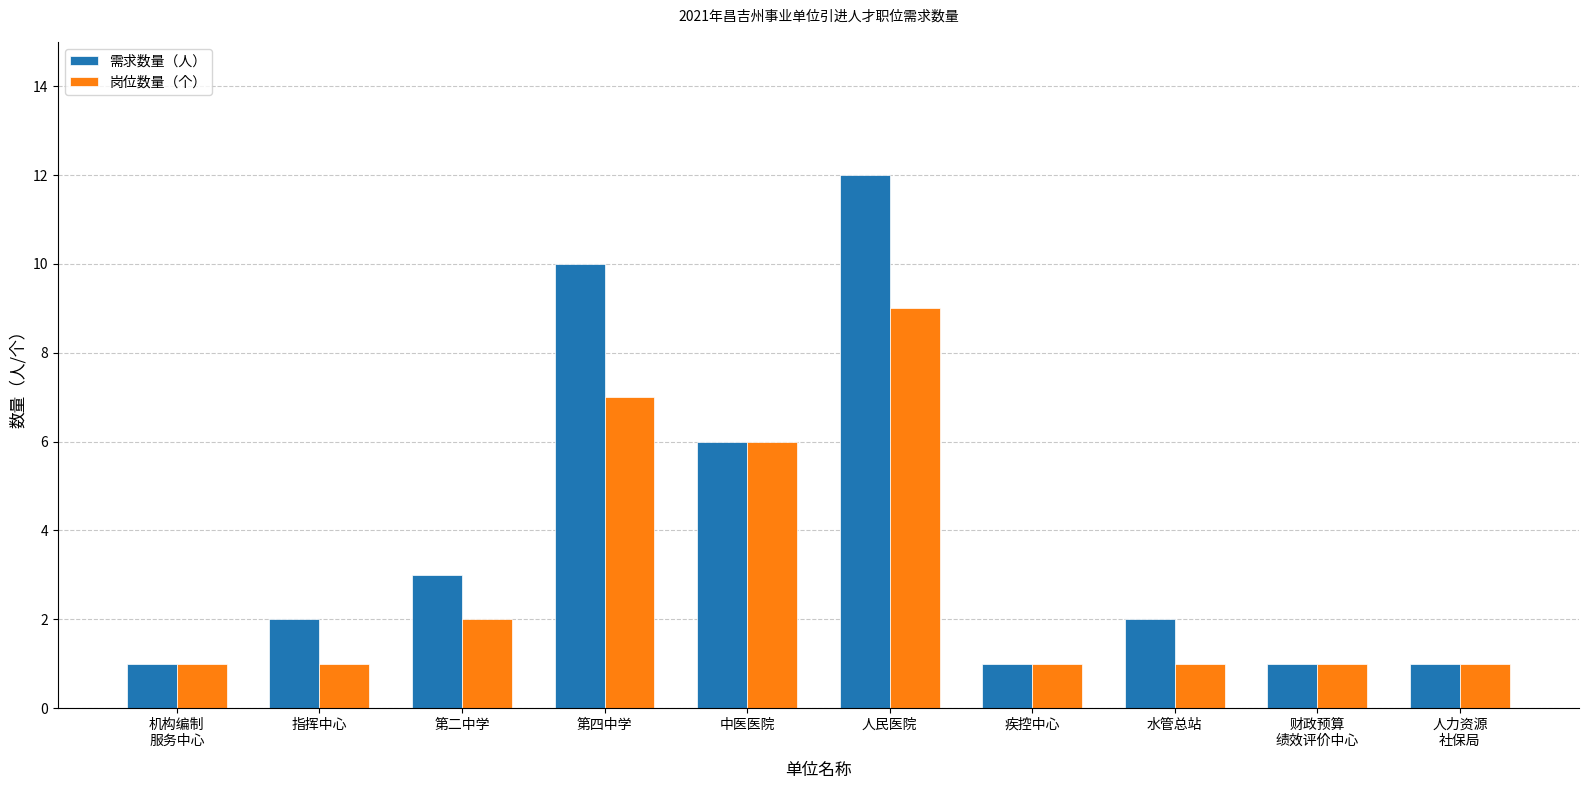

Rank the series at 水管总站 from lowest to highest value.

岗位数量（个）, 需求数量（人）